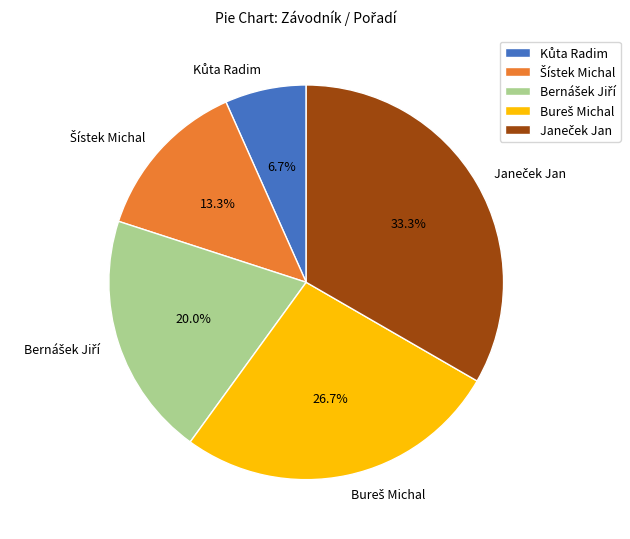

Is there a majority slice in this chart?

No